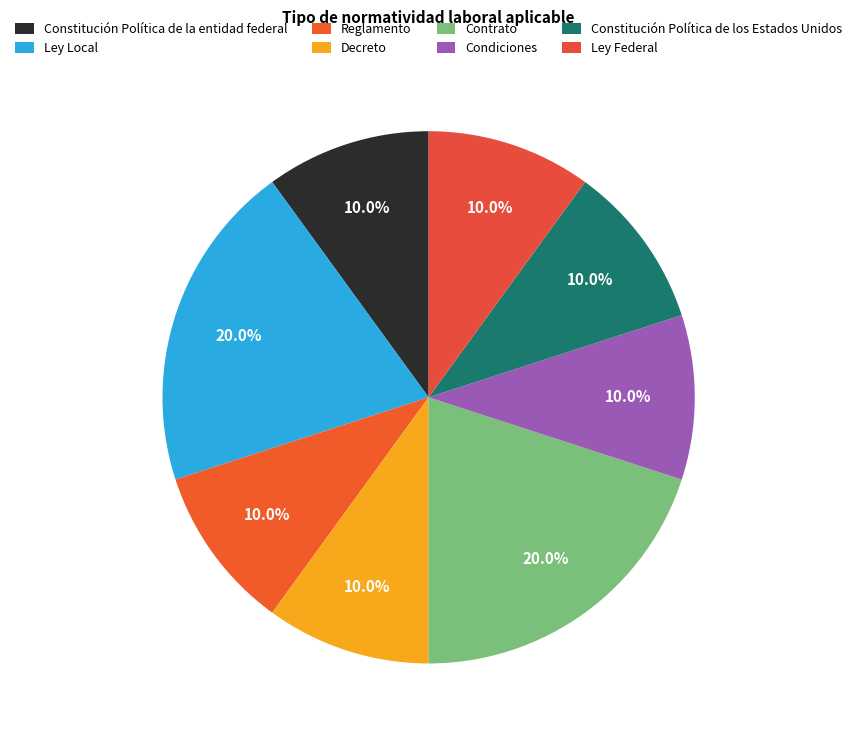

True or false: Condiciones accounts for 10% of the total.

True